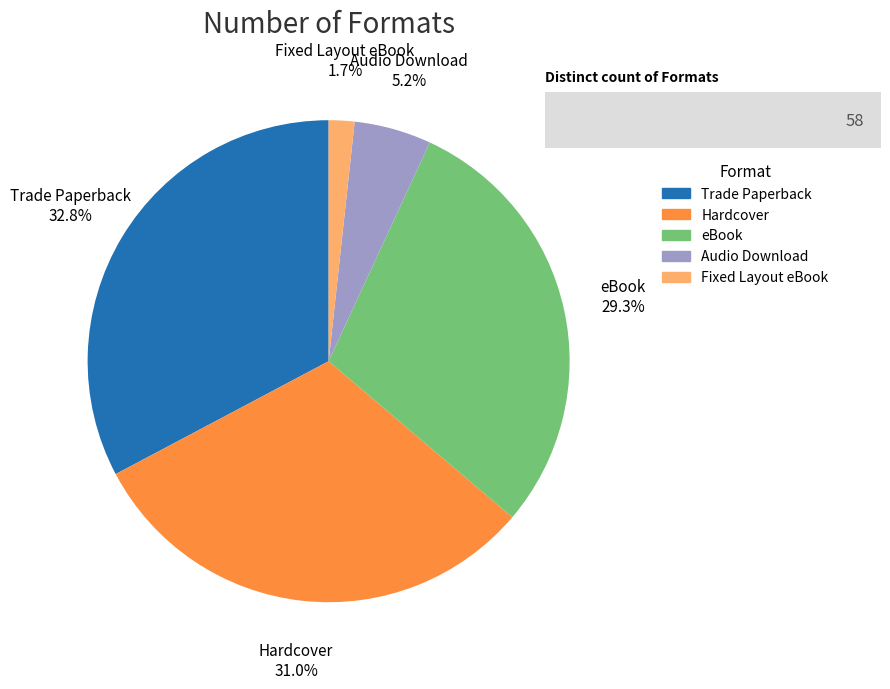

Count the number of slices in the pie.

5